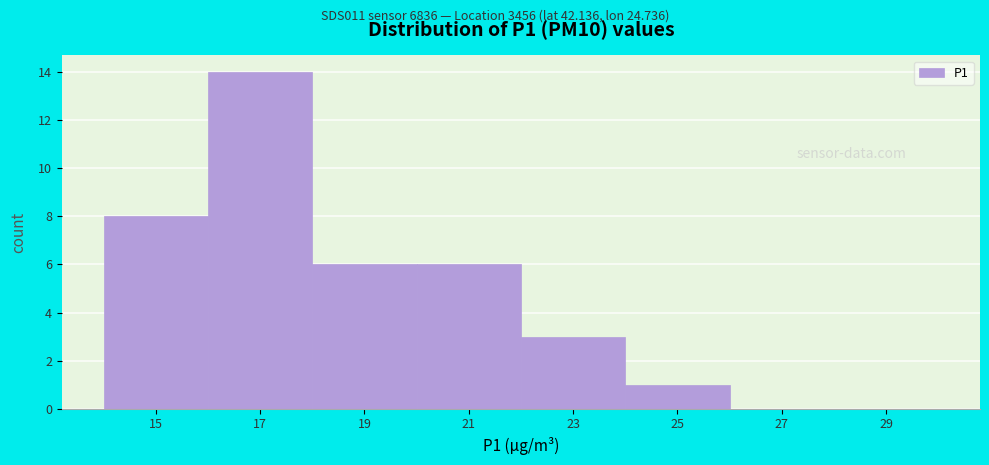

What is the height of the bar covering 24 to 26 on the x-axis? The values are not printed on the chart, so give them approximately, as read against the axis.

1